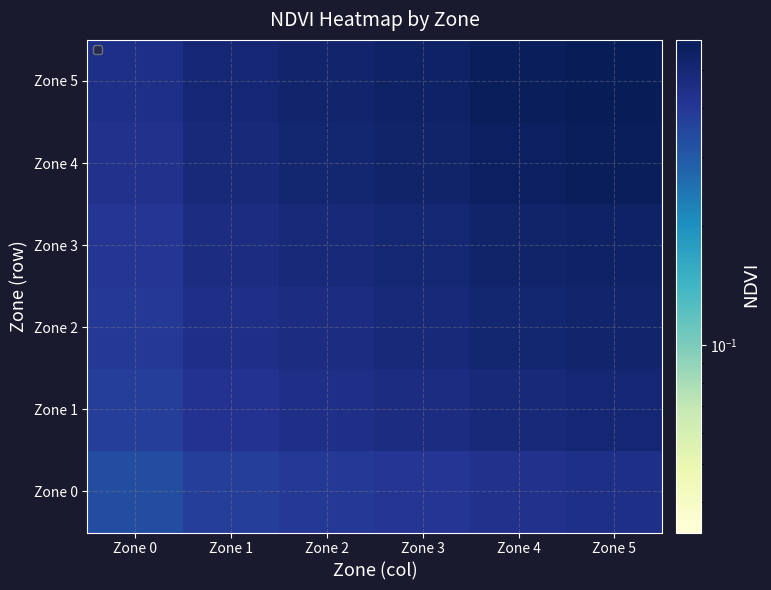

At which category is the sum across all series the highest?

Zone 5